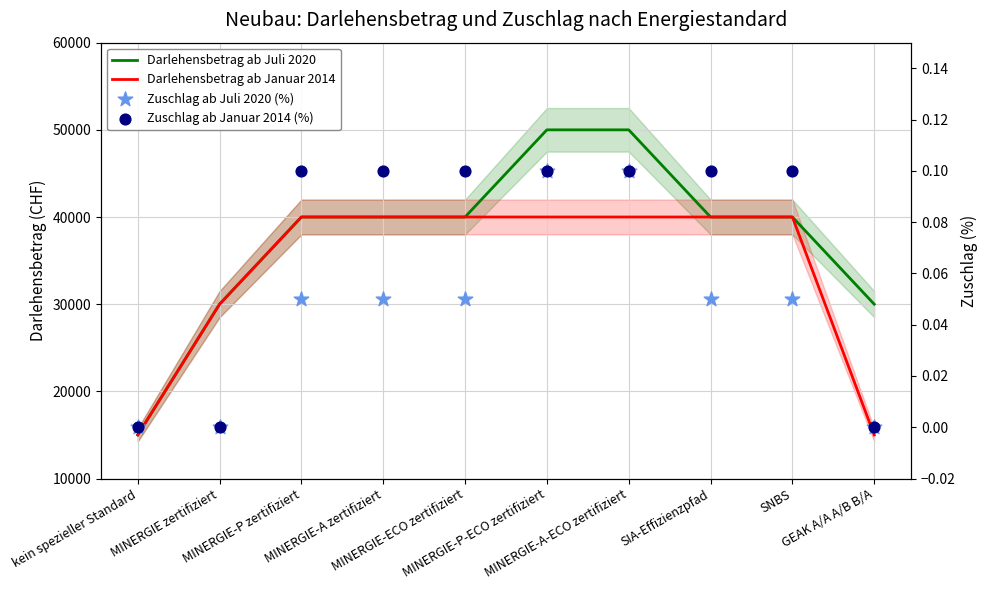

Is the value of Zuschlag ab Juli 2020 (%) at MINERGIE zertifiziert greater than the value of Darlehensbetrag ab Januar 2014 at SIA-Effizienzpfad?

No